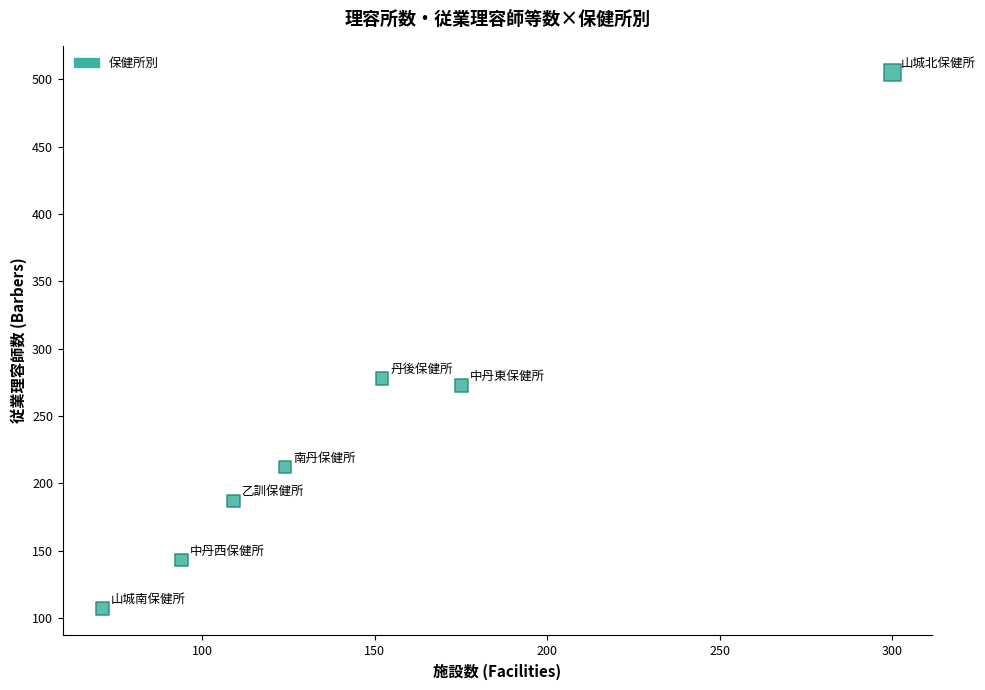

What Y value in the scatter plot is closest to 306?

278